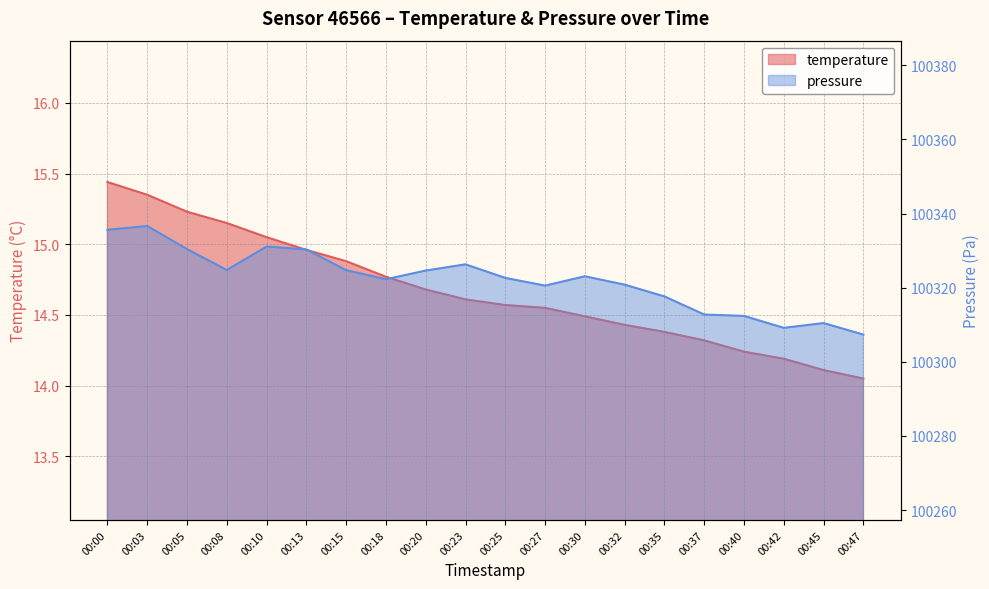

What is the value of the temperature point at the 15th from the left?

14.4